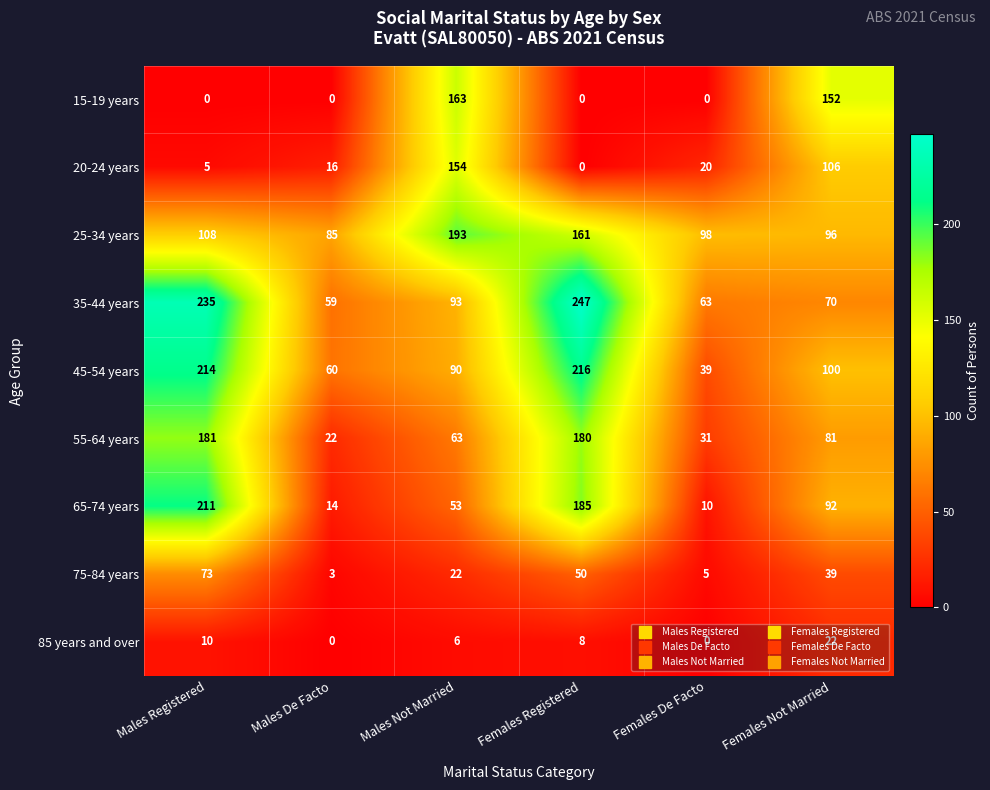

The value of 75-84 years at Males Registered is 73. True or false?

True